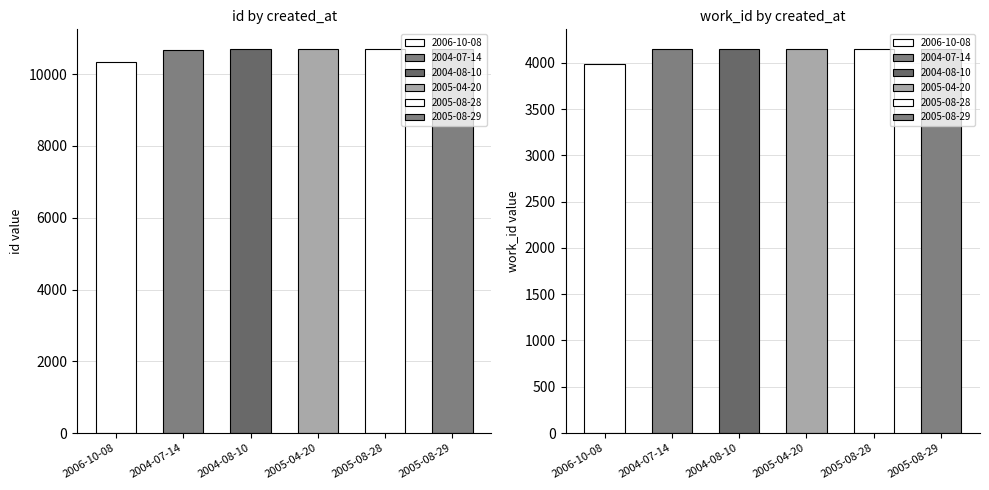

What is the maximum value for work_id?

4153